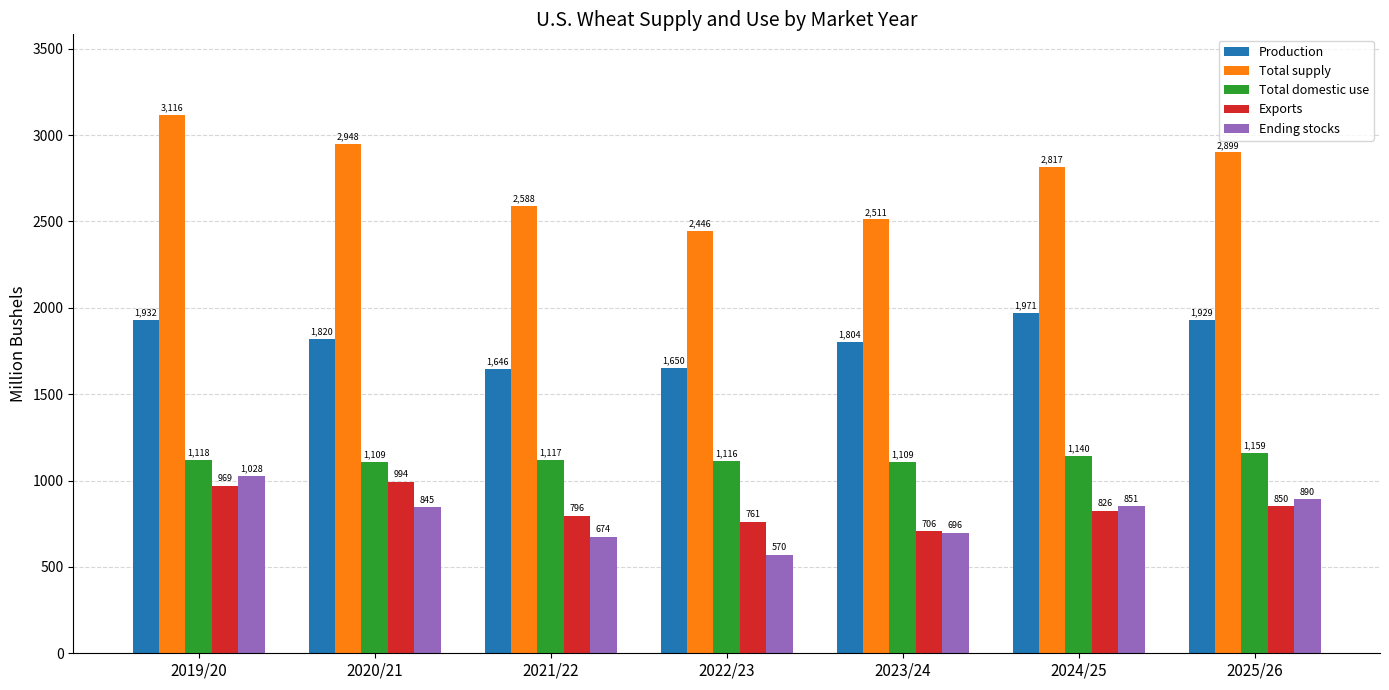

What is the minimum value shown in the chart?

569.6